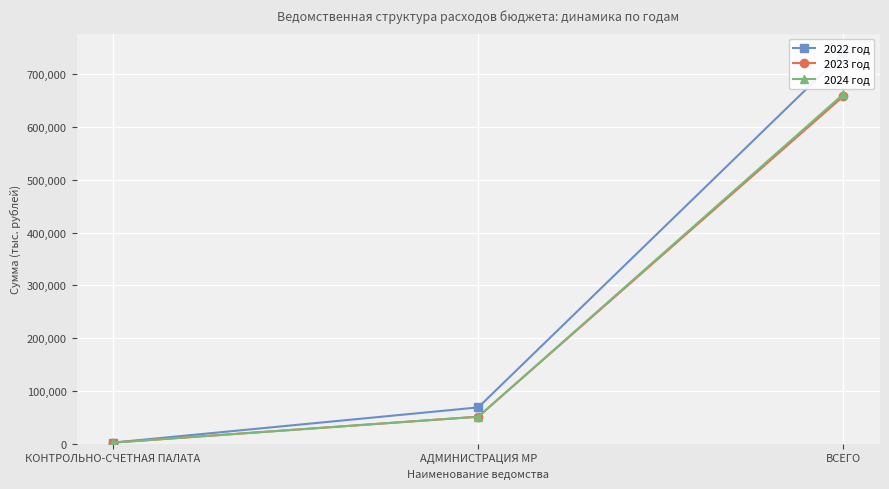

Which category has the highest value in the 2023 год series?

ВСЕГО